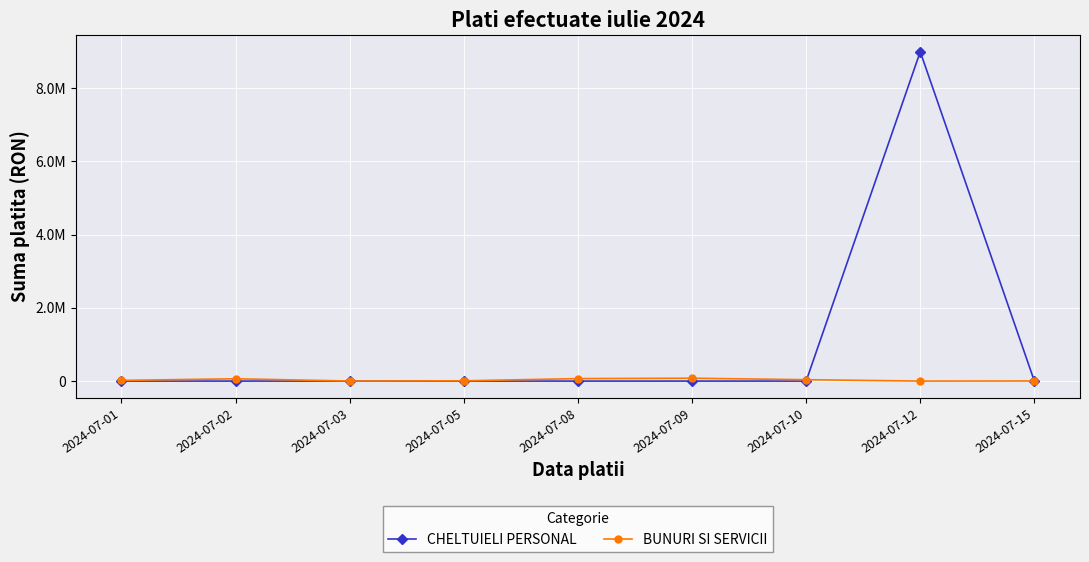

Is it true that CHELTUIELI PERSONAL equals 0.0 at 2024-07-15?

True